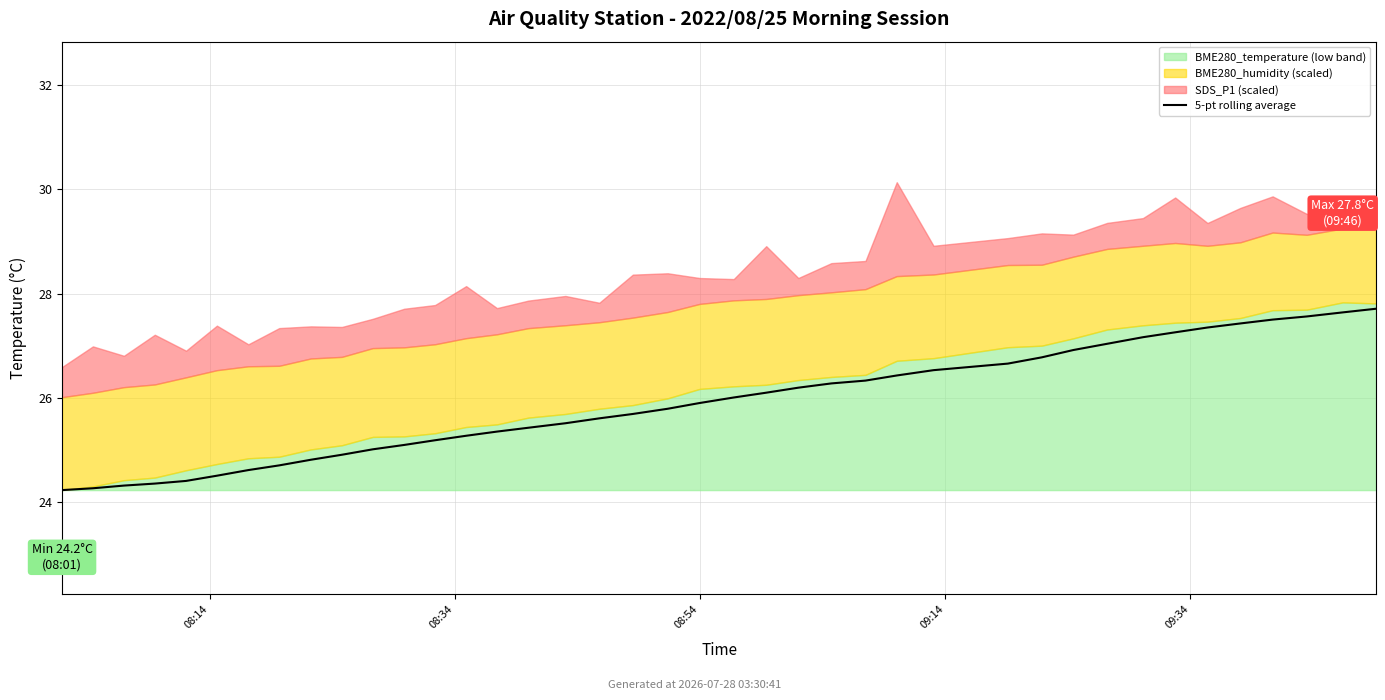

Reading left to right, list all the values displayed in this chart.

24.2	24.3	24.3	24.4	24.4	24.5	24.6	24.7	24.8	24.9	25.0	25.1	25.2	25.3	25.4	25.4	25.5	25.6	25.7	25.8	25.9	26.0	26.1	26.2	26.3	26.3	26.4	26.5	26.7	26.8	26.9	27.0	27.2	27.3	27.3	27.4	27.5	27.6	27.6	27.7